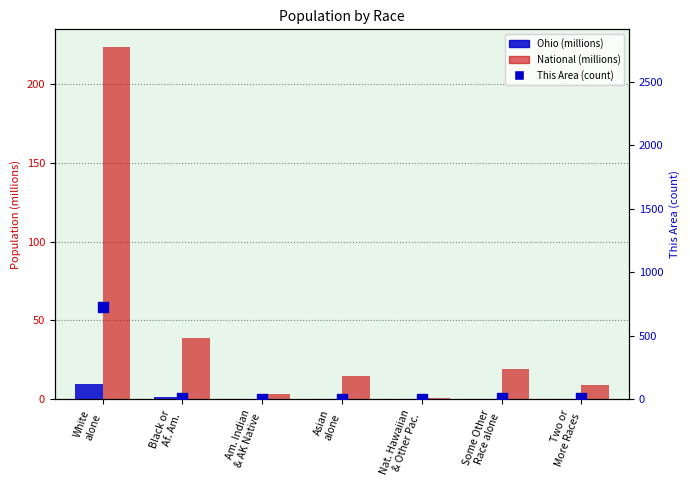

Which series contains the lowest Y value?

This Area (count)